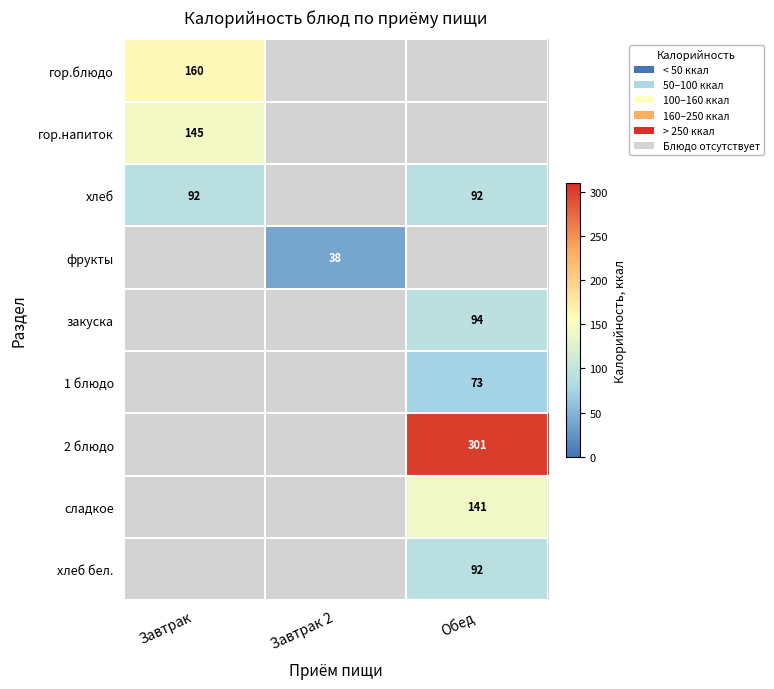

True or false: закуска has a value of 94 at Обед.

True